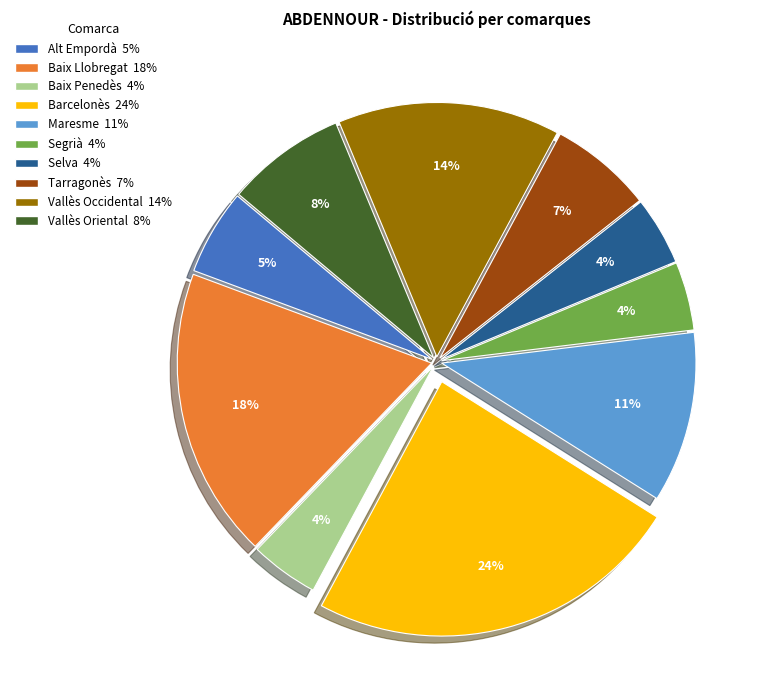

To the nearest percent, what is the difference between the largest and smallest slice percentages?

20%